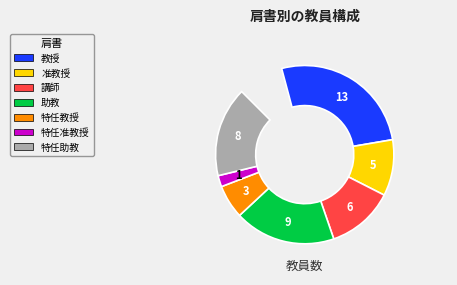

Approximately how many times larger is the value at 特任教授 compared to 教授?

0.2